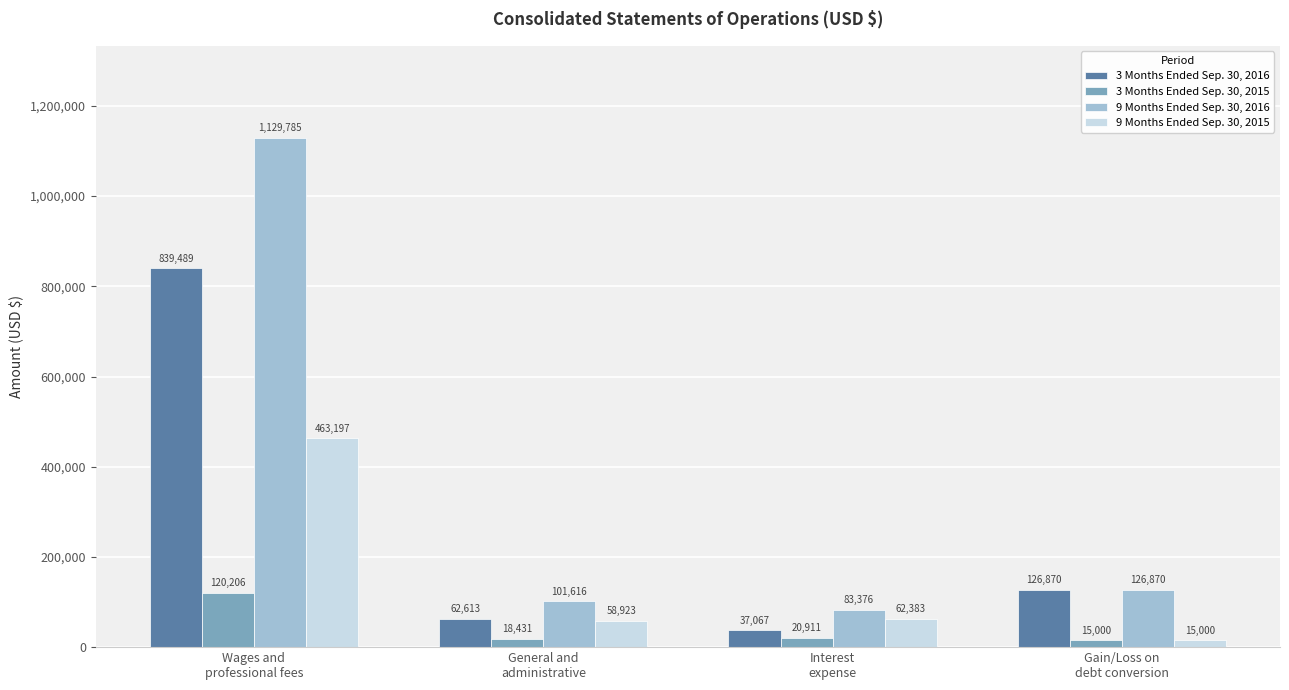

Rank the series by their maximum value, from lowest to highest.

3 Months Ended Sep. 30, 2015, 9 Months Ended Sep. 30, 2015, 3 Months Ended Sep. 30, 2016, 9 Months Ended Sep. 30, 2016